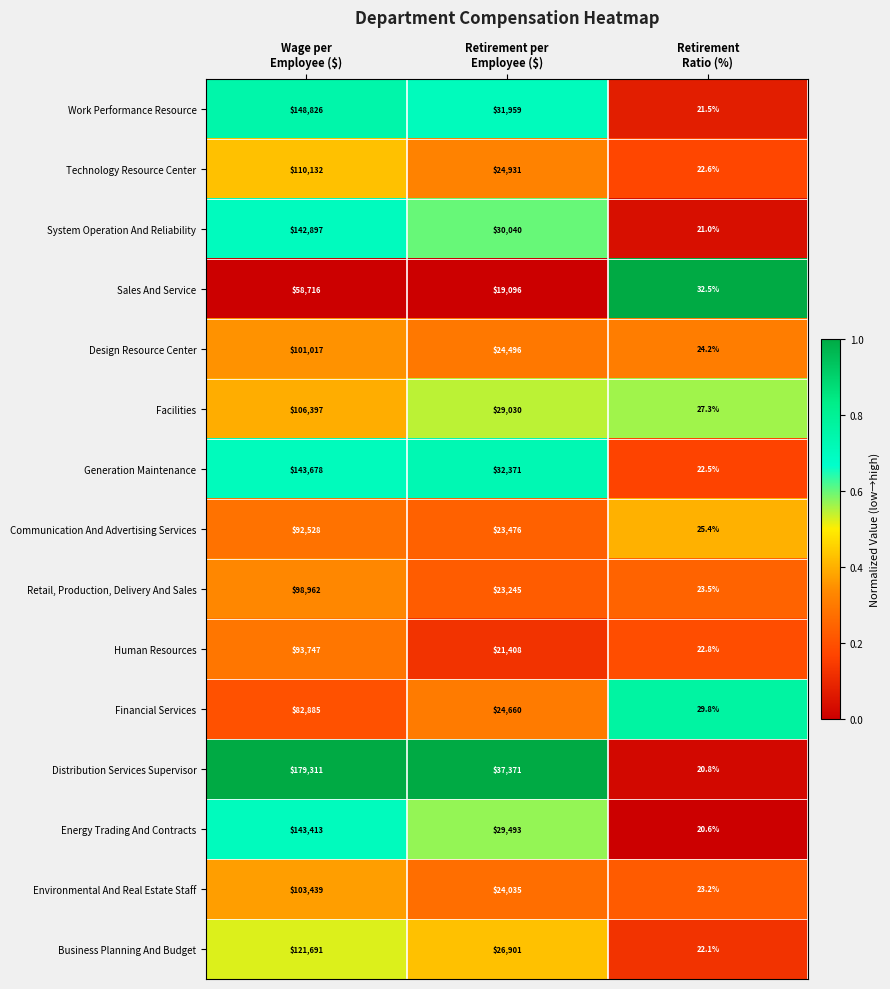

What is the difference between the maximum and minimum values in the Financial Services series?

82855.2